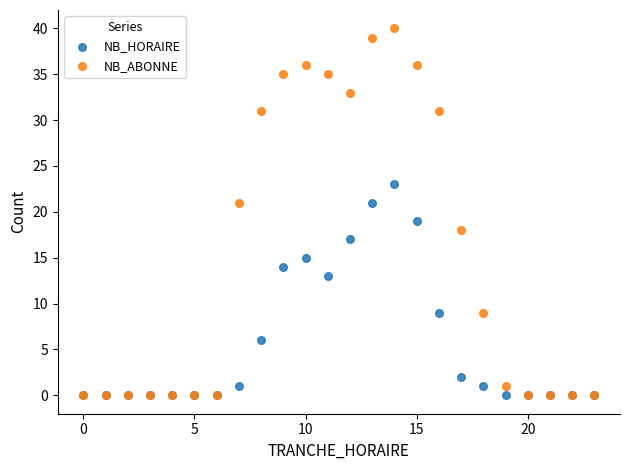

What are all the series names shown in the legend?

NB_HORAIRE, NB_ABONNE